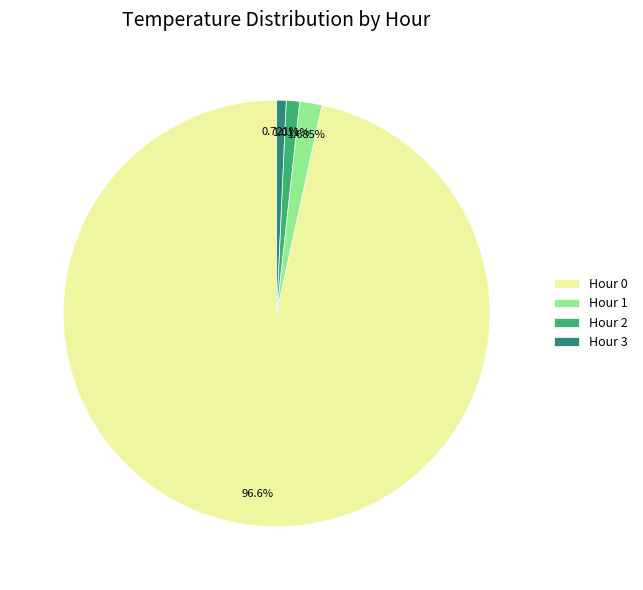

How many slices are in this pie chart?

4